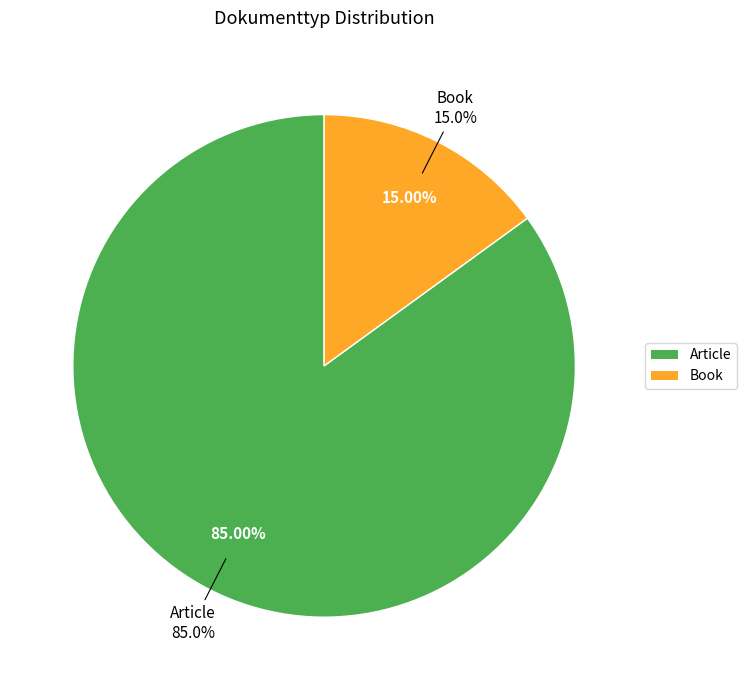

Between Article and Book, which is larger?

Article